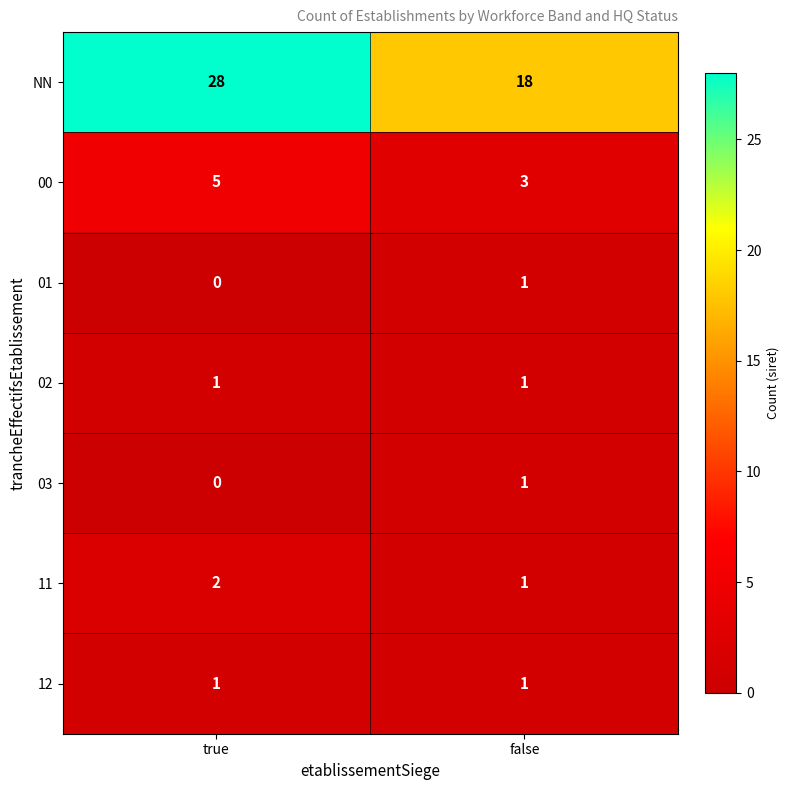

Read the 00 value at true.

5